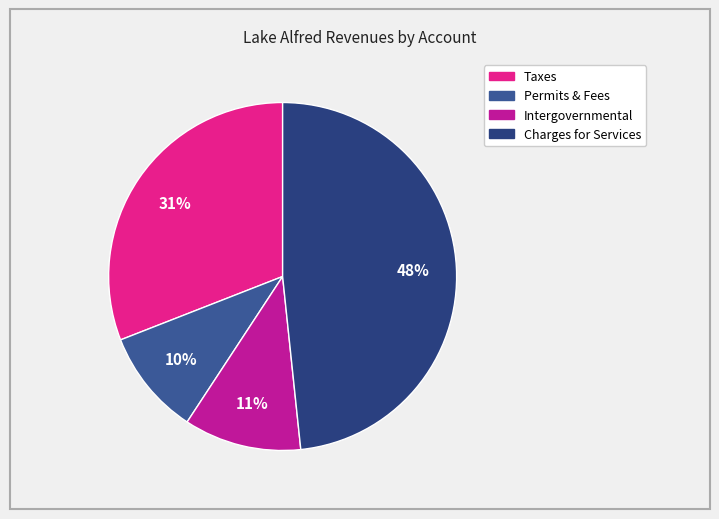

Count the number of slices in the pie.

4